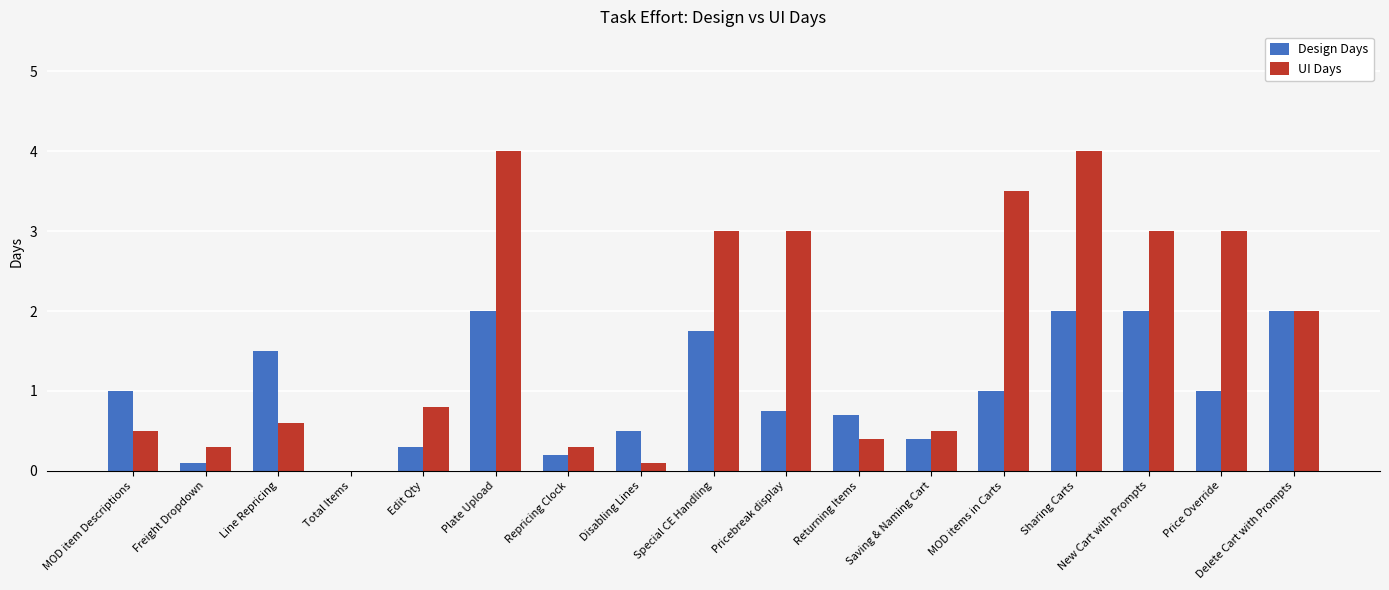

Read the UI Days value at MOD items in Carts.

3.5